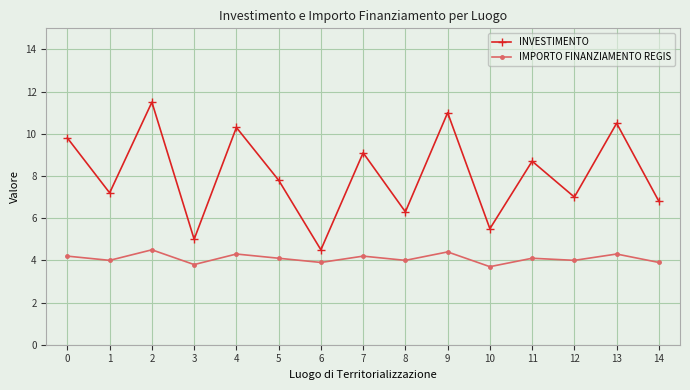

What is the value of the INVESTIMENTO point at the 4th from the left?

5.0